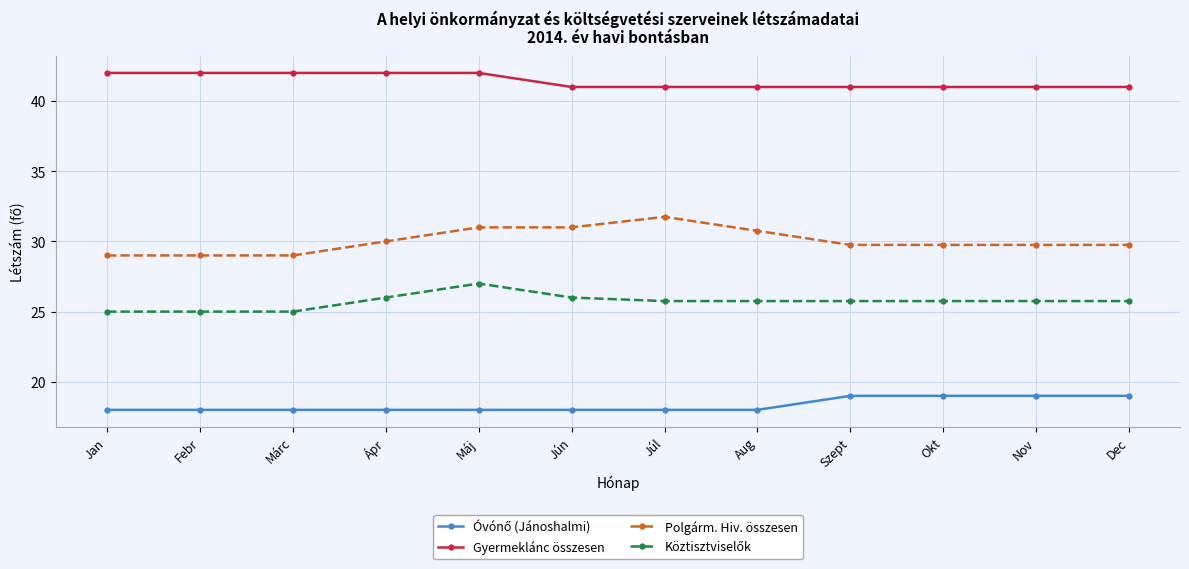

What is the value of the Polgárm. Hiv. összesen point at the 3rd from the left?

29.0